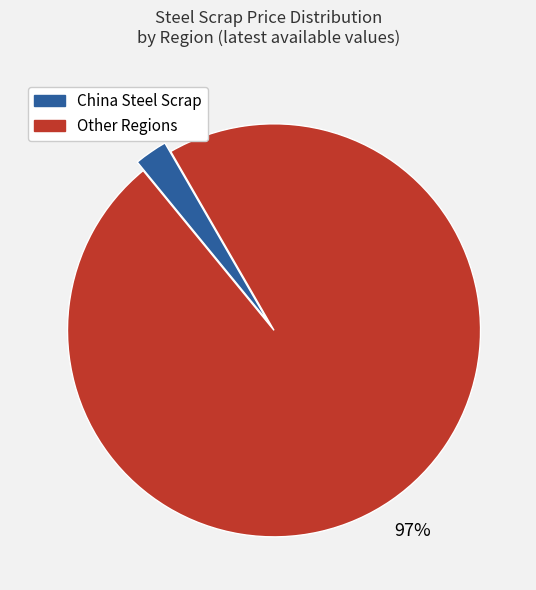

Does any single category account for the majority?

Yes